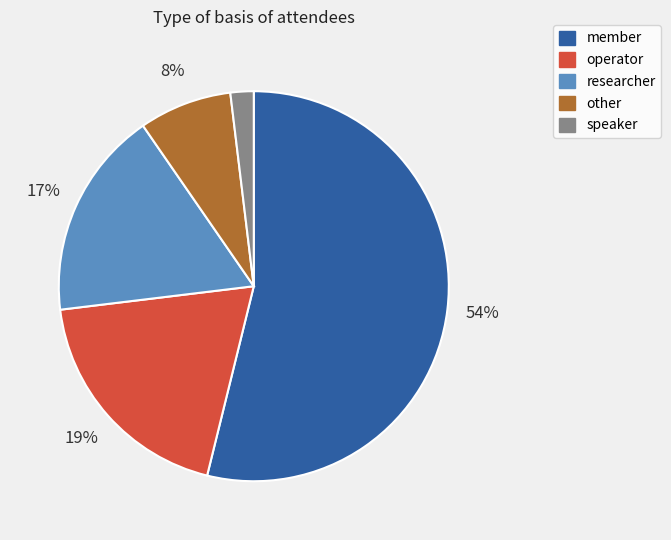

Rank the categories by value from highest to lowest.

member, operator, researcher, other, speaker